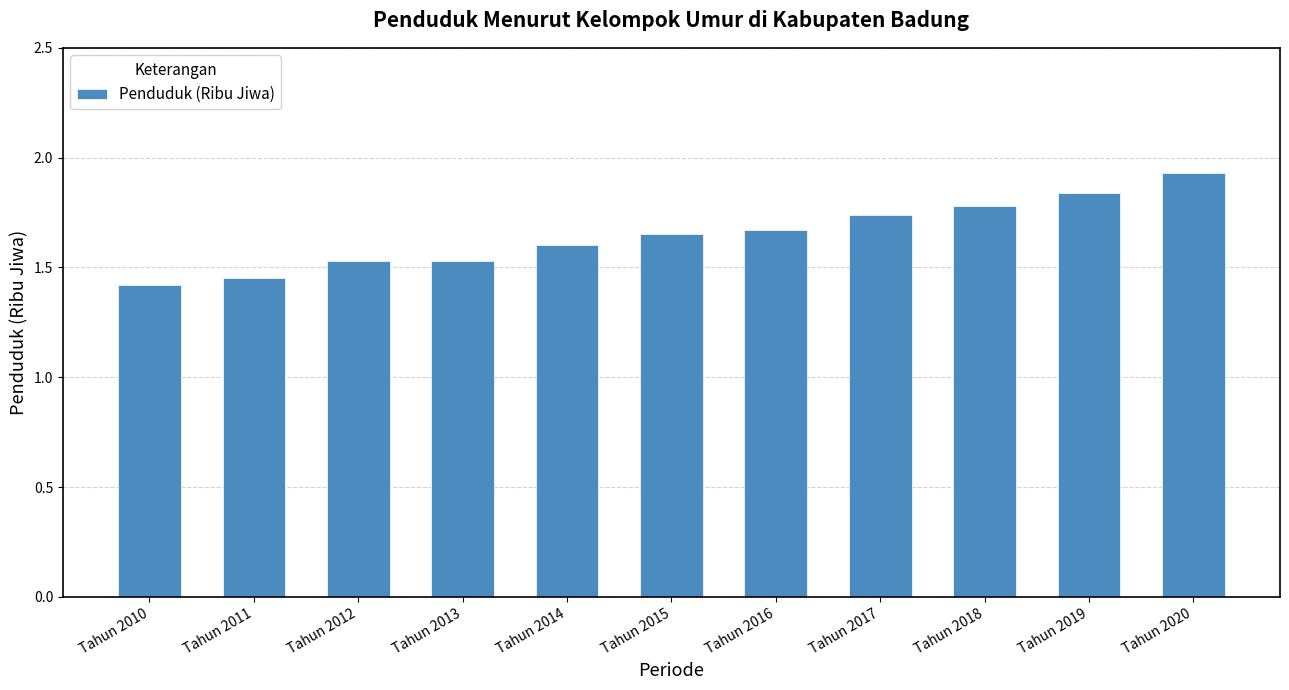

Which has a higher value, Tahun 2013 or Tahun 2020?

Tahun 2020